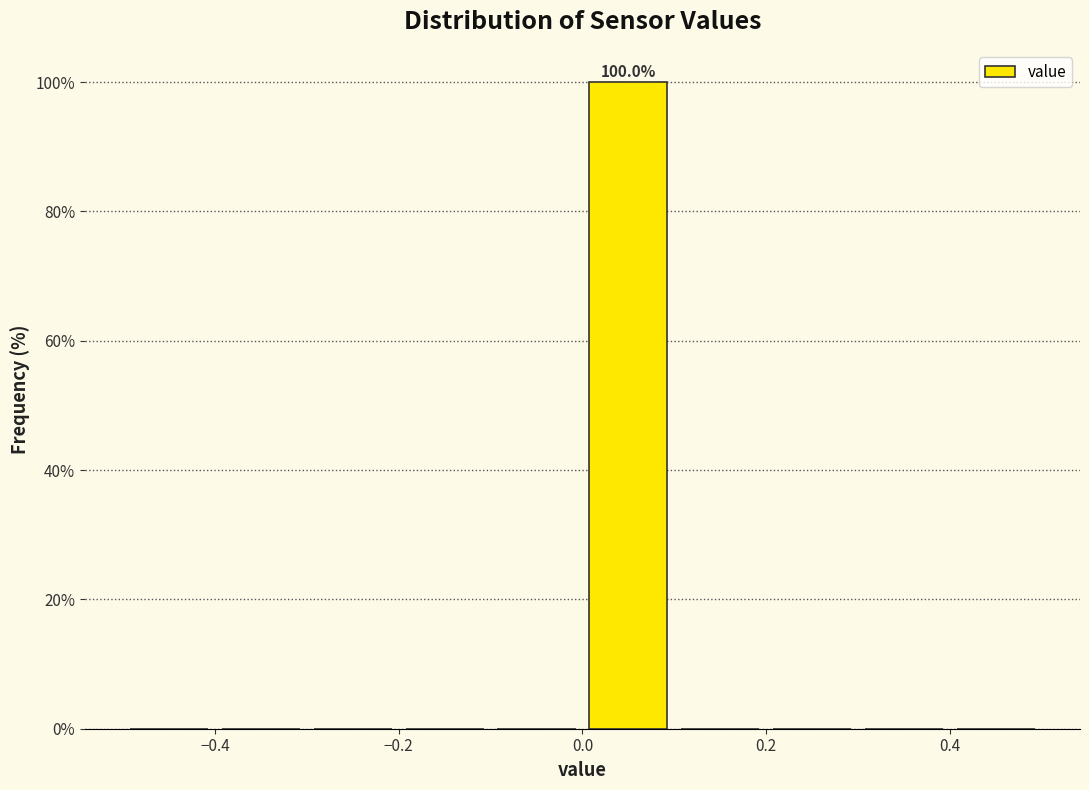

Over which range of the x-axis is the bar tallest?

0.0 to 0.1